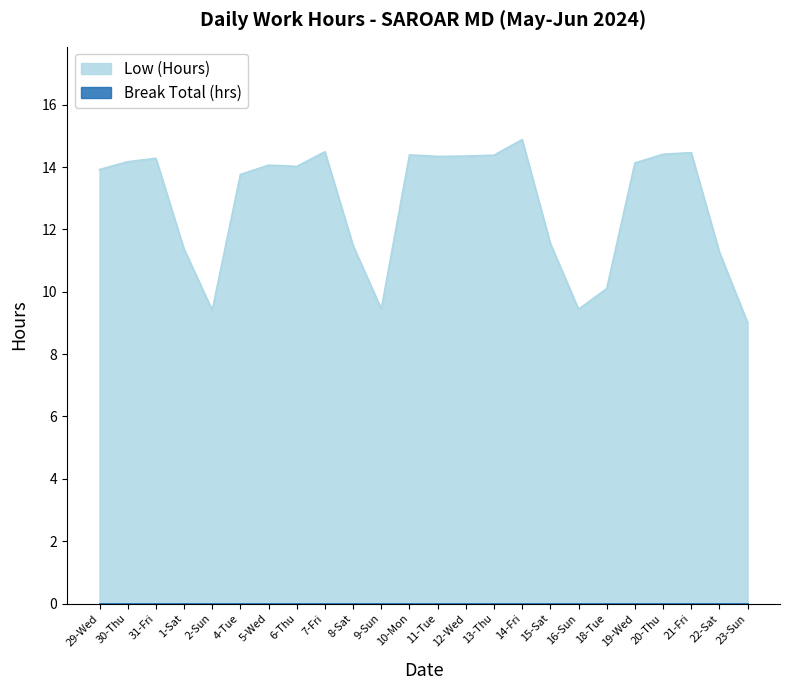

Rank the categories by value from lowest to highest.

23-Sun, 2-Sun, 16-Sun, 9-Sun, 18-Tue, 22-Sat, 1-Sat, 8-Sat, 15-Sat, 4-Tue, 29-Wed, 6-Thu, 5-Wed, 19-Wed, 30-Thu, 31-Fri, 11-Tue, 12-Wed, 13-Thu, 10-Mon, 20-Thu, 21-Fri, 7-Fri, 14-Fri